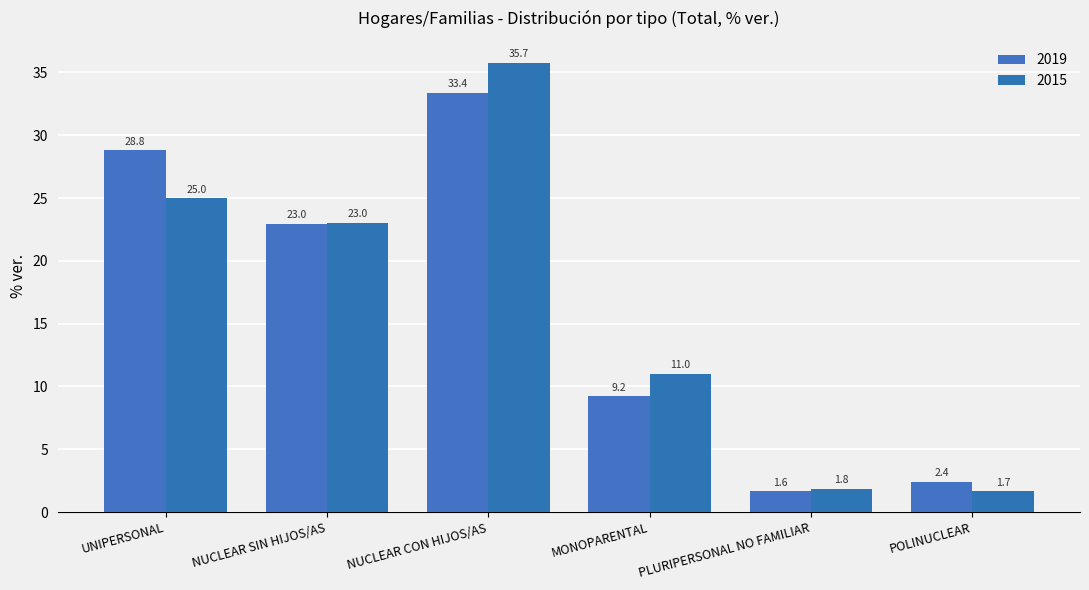

What is the spread (max minus min) of values at NUCLEAR CON HIJOS/AS?

2.3